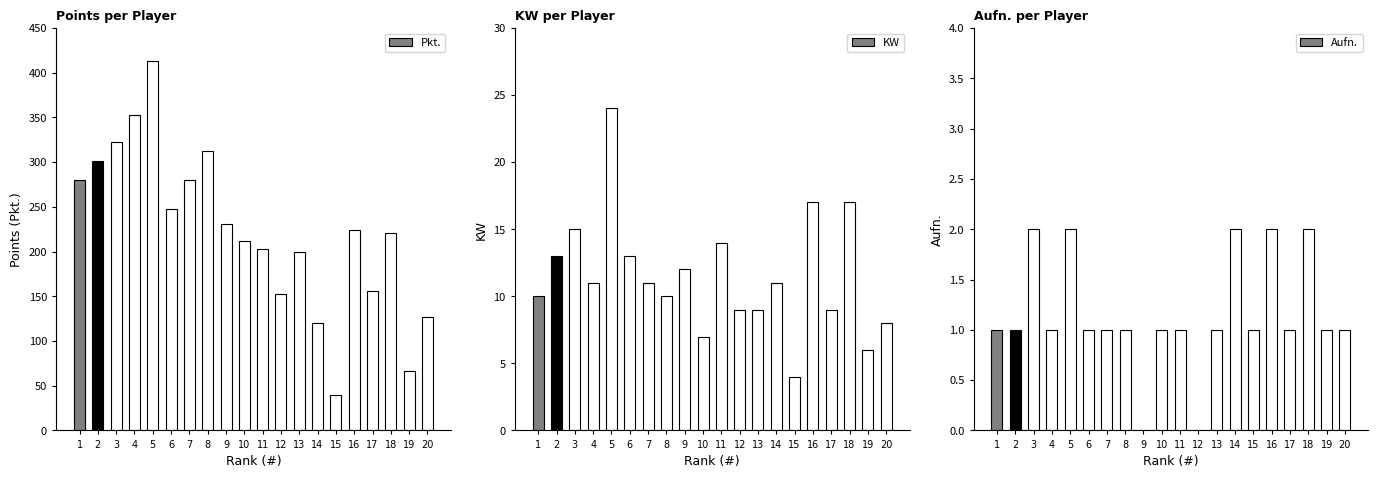

What is the value of the KW bar at the 12th from the left?

9